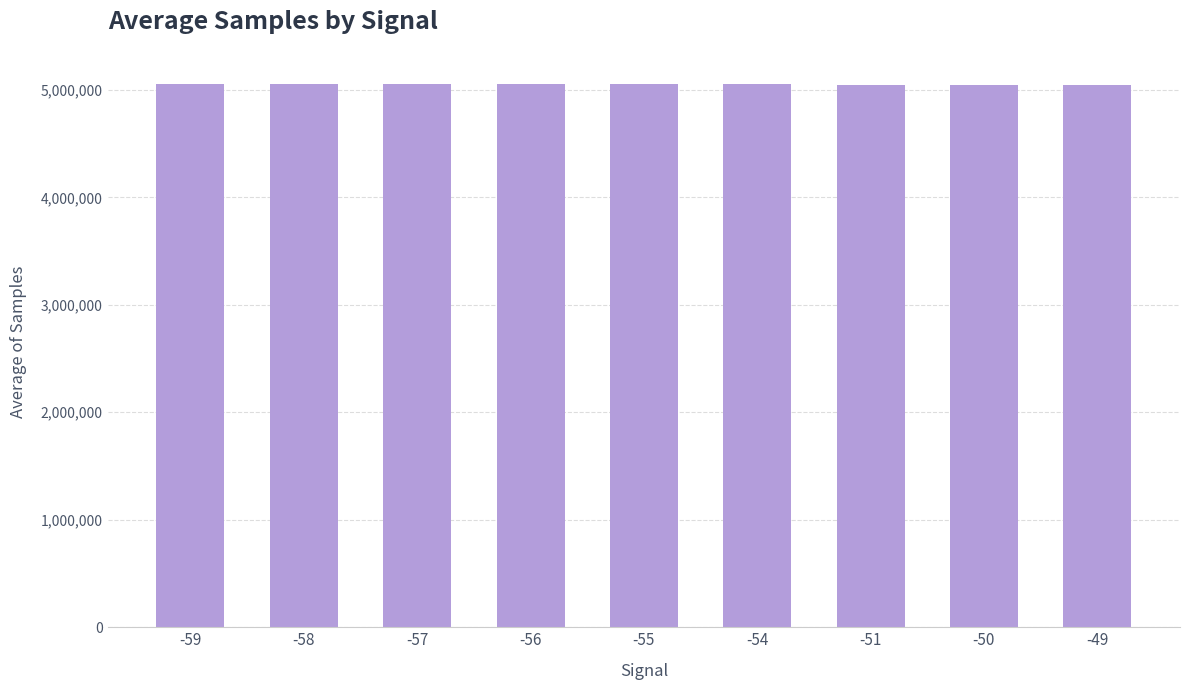

What is the sum of all values?

45457648.4